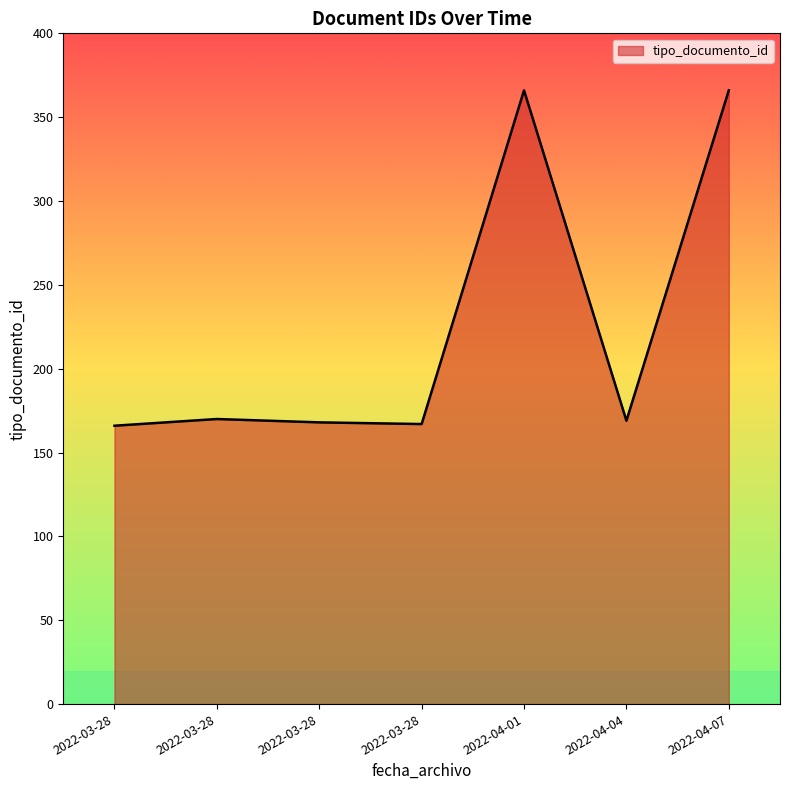

Is this an area chart (filled region under the line)?

Yes